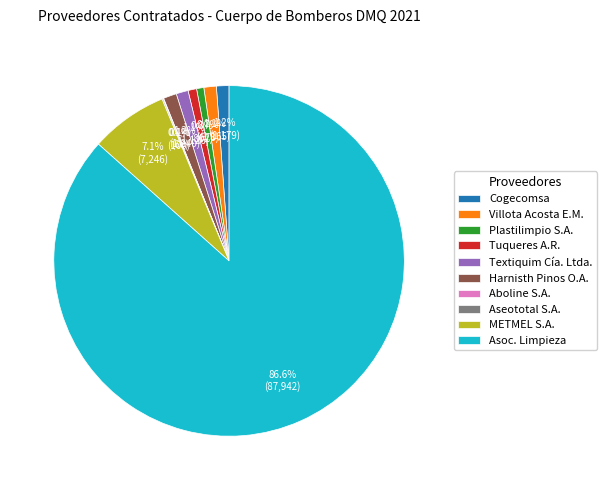

Approximately how many times larger is the value at Cogecomsa compared to Harnisth Pinos O.A.?

1.0